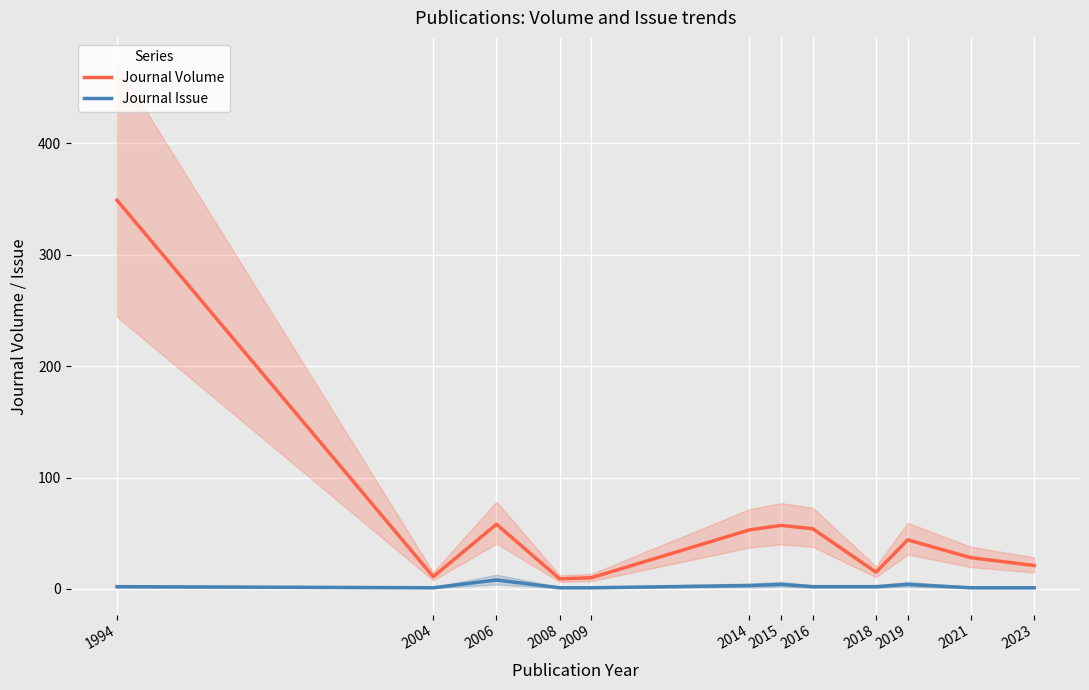

Is the value of Journal Issue at 2008 greater than the value of Journal Volume at 2015?

No